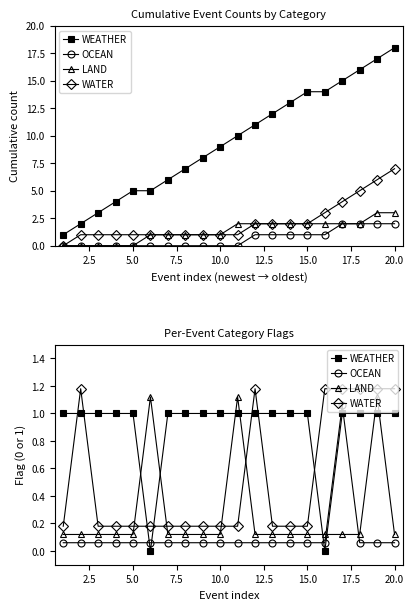

At how many categories does at least one series exceed 0?

20